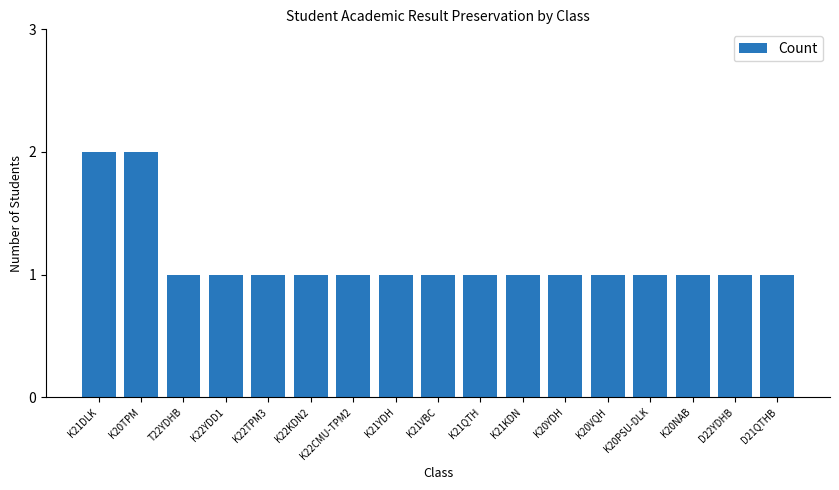

Are the bars grouped side by side (vs. stacked)?

No